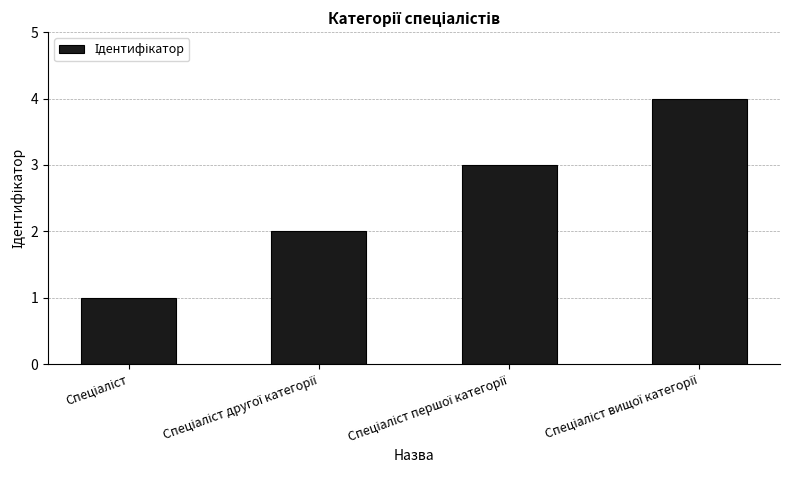

Reading right to left, extract all data points from this chart.

4	3	2	1